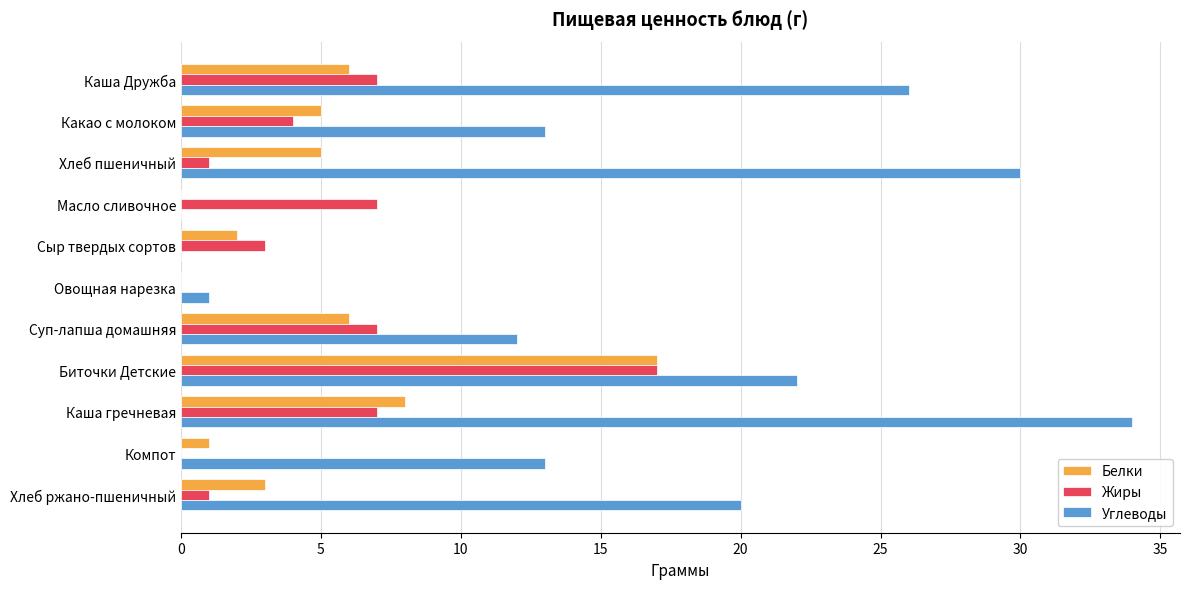

At which category is the sum across all series the highest?

Биточки Детские